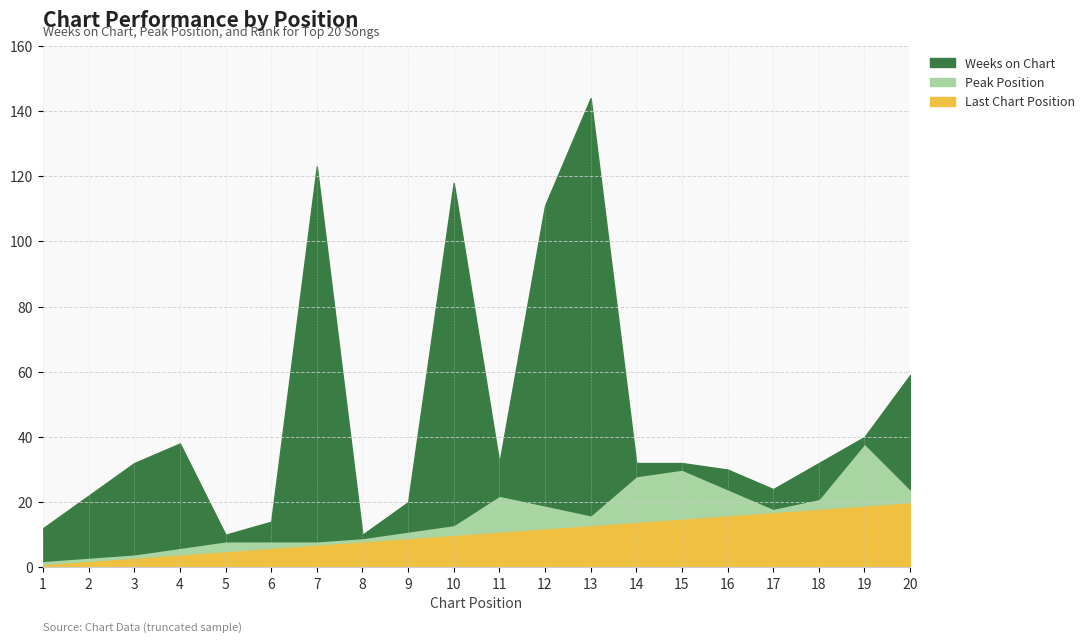

The Weeks on Chart series shows 57 at 12. True or false?

False